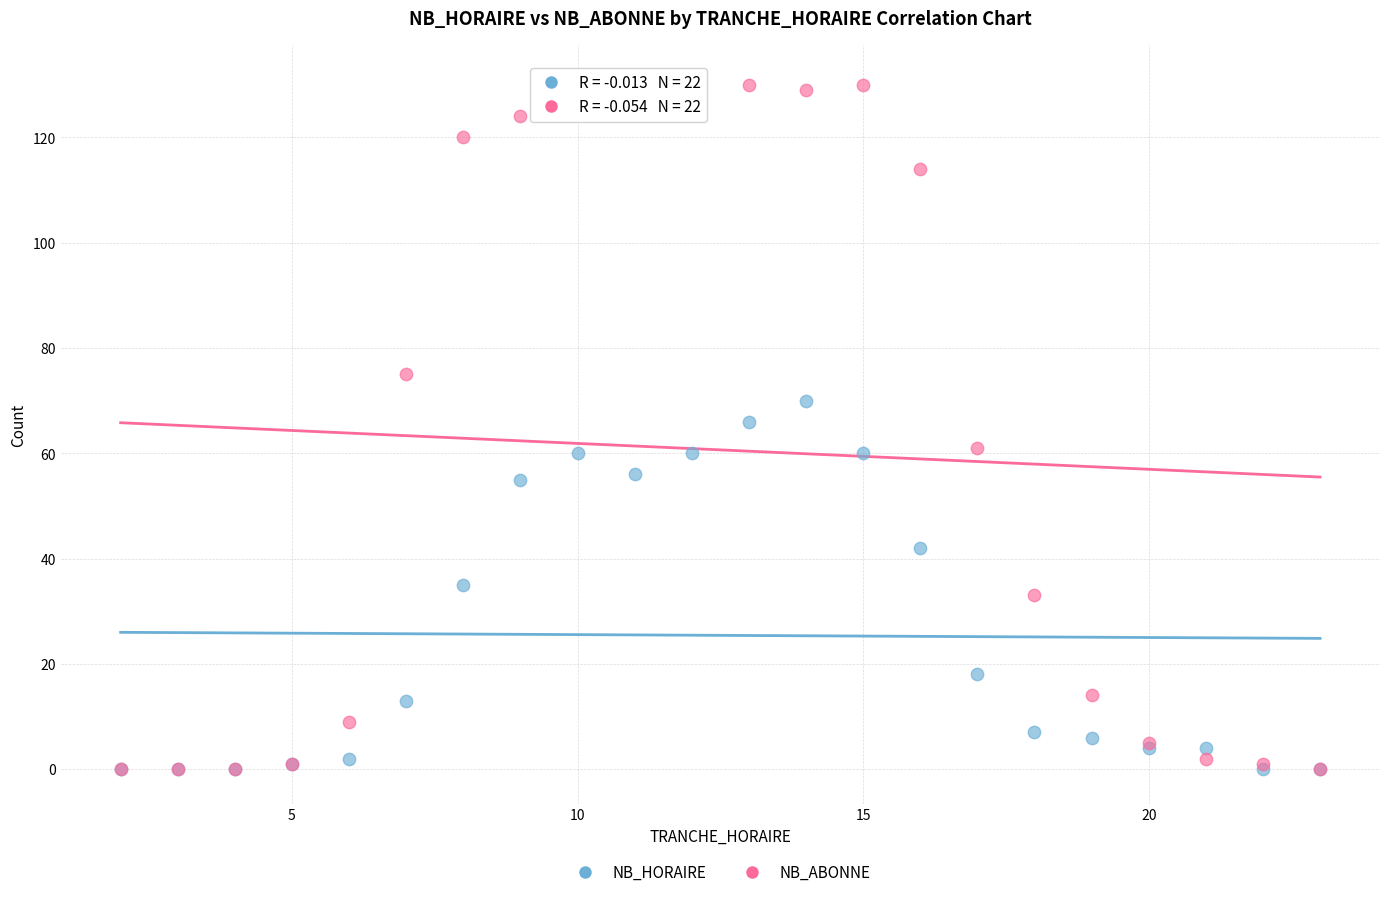

What are all the series names shown in the legend?

NB_HORAIRE, NB_ABONNE